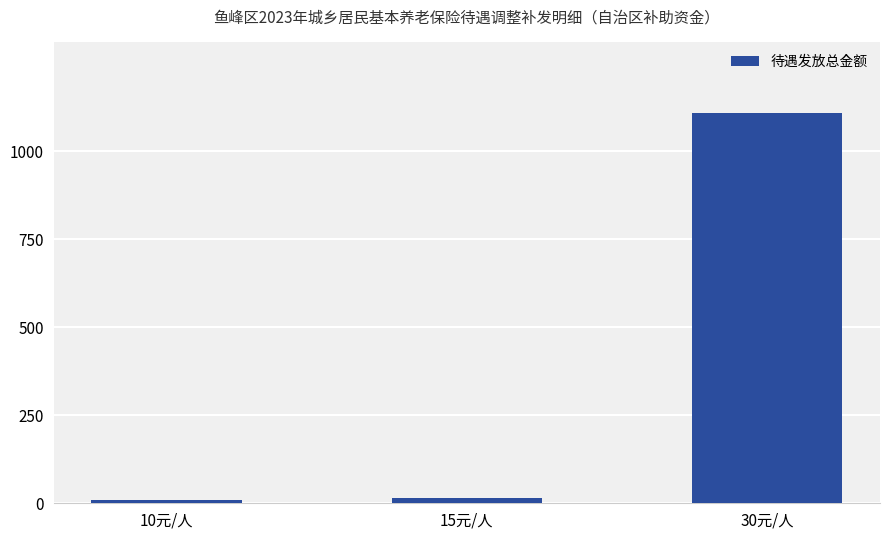

Is it true that the value at 10元/人 is 10?

True